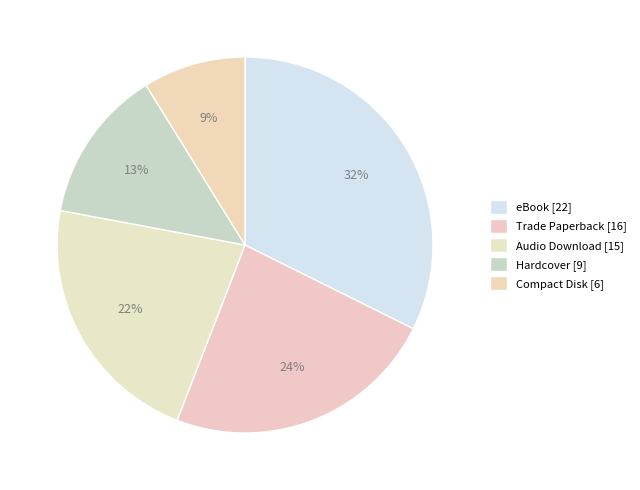

How many segments does this pie chart have?

5